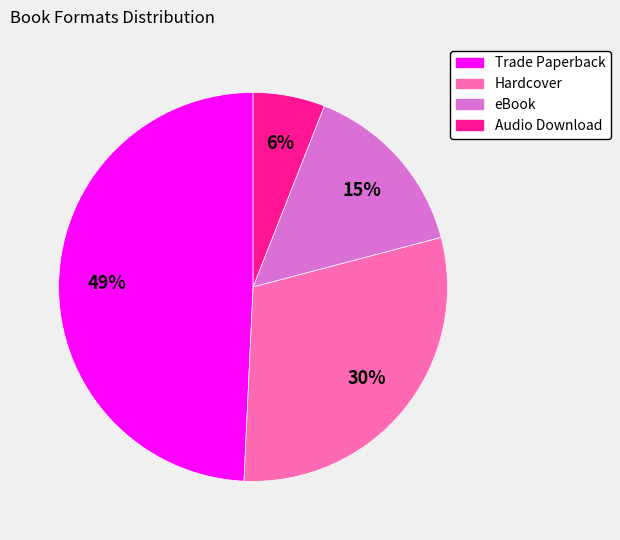

Rank the categories by value from lowest to highest.

Audio Download, eBook, Hardcover, Trade Paperback